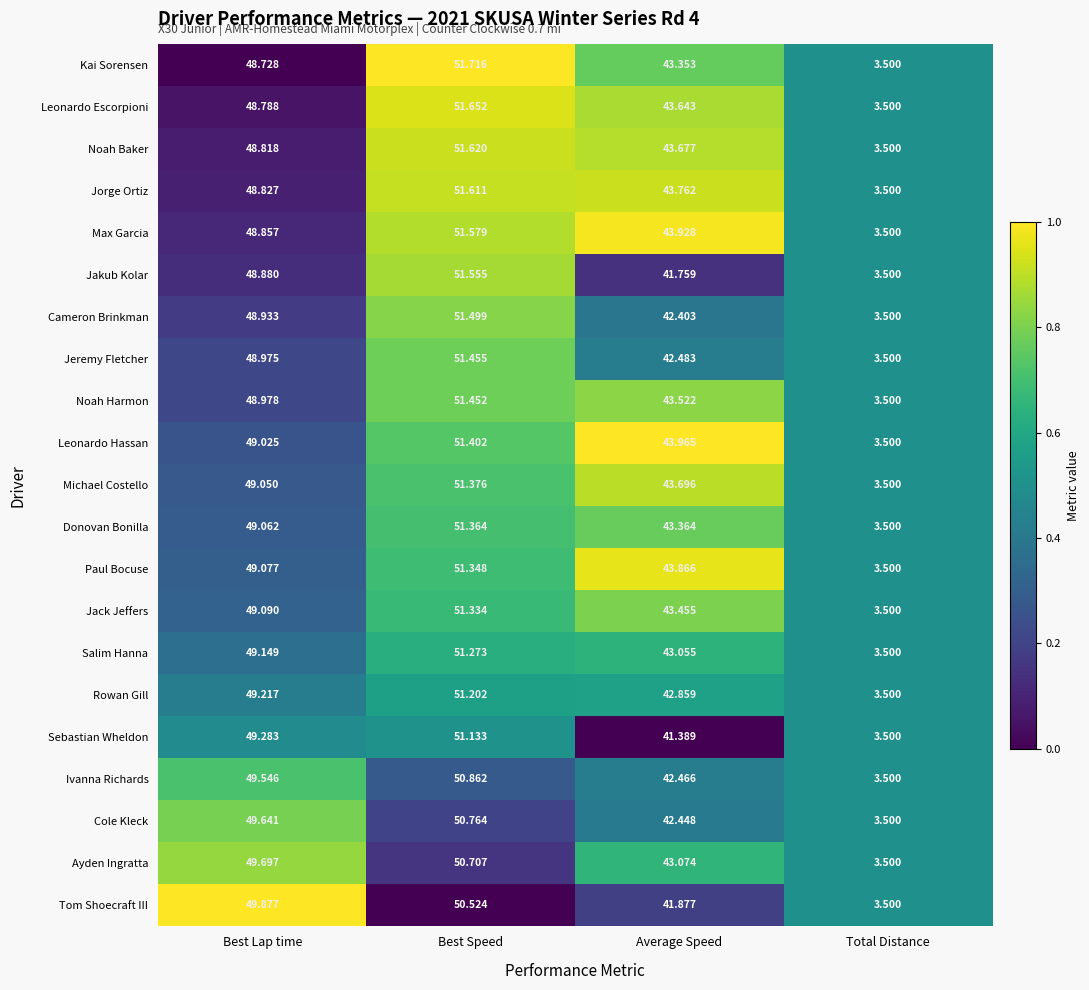

At which category is the sum across all series the highest?

Best Speed